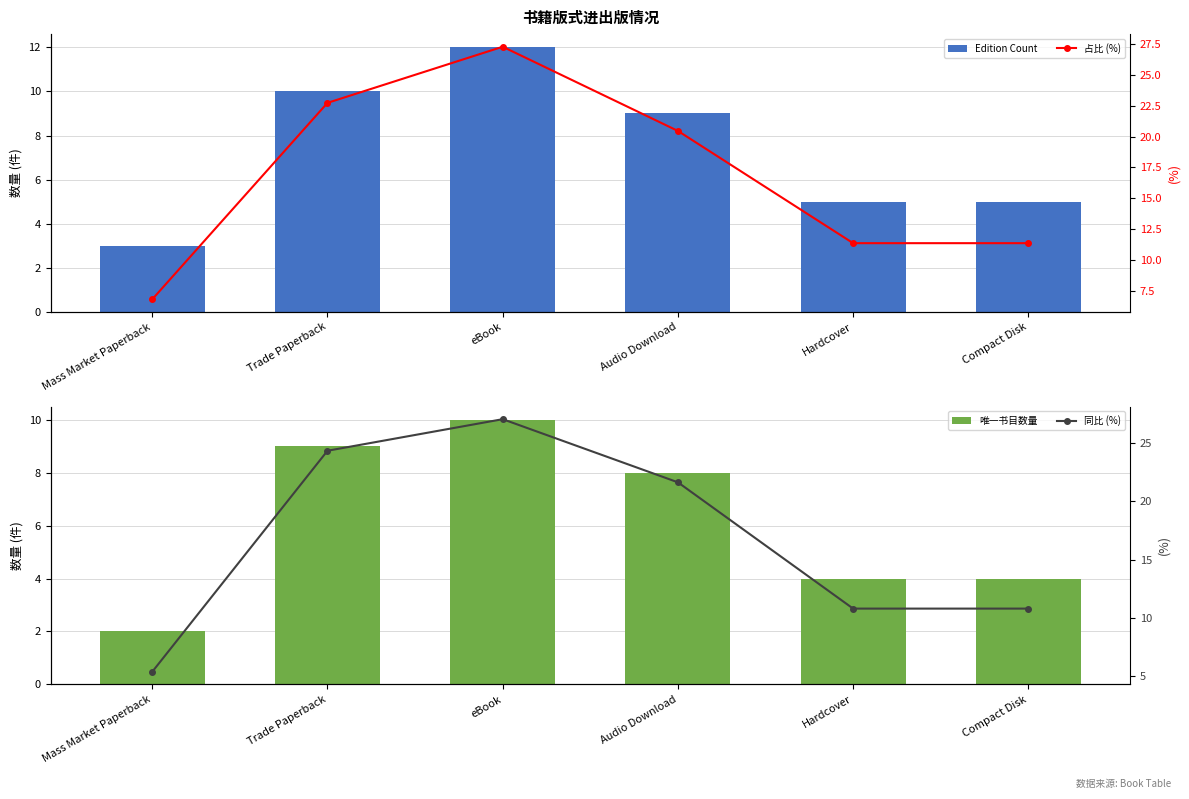

Which series has the widest spread of values?

同比 (%)